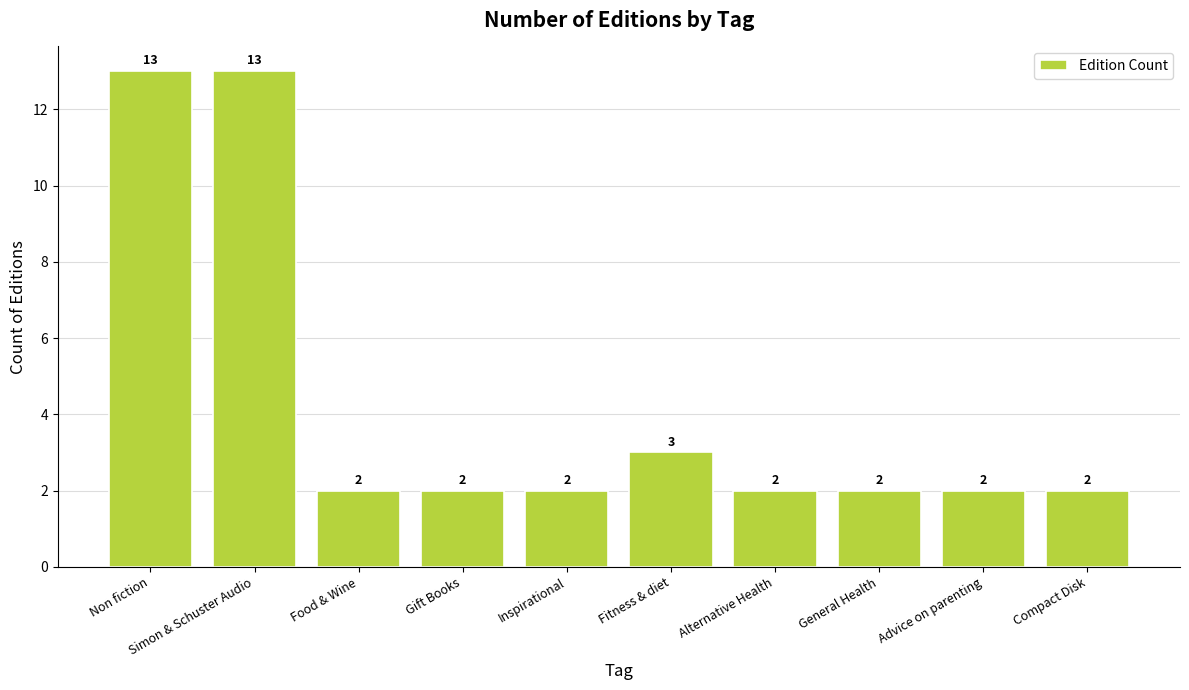

Reading right to left, what are all the values shown in this chart?

Compact Disk=2	Advice on parenting=2	General Health=2	Alternative Health=2	Fitness & diet=3	Inspirational=2	Gift Books=2	Food & Wine=2	Simon & Schuster Audio=13	Non fiction=13